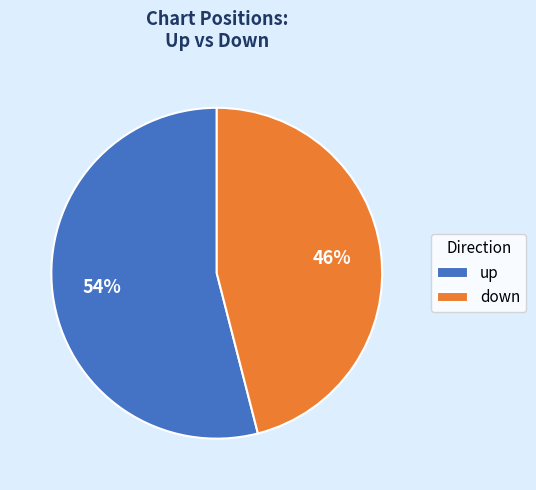

Which category accounts for the majority?

up